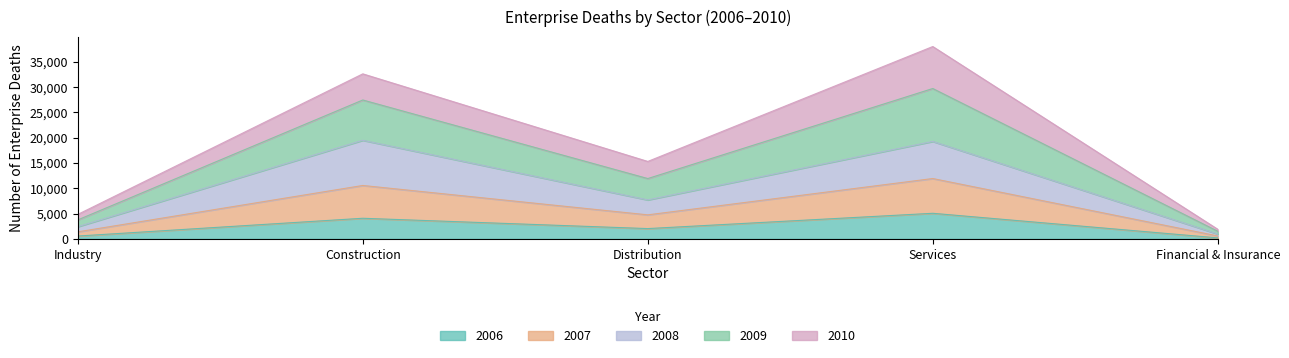

Which series has the largest total across all categories?

Enterprise Deaths 2009